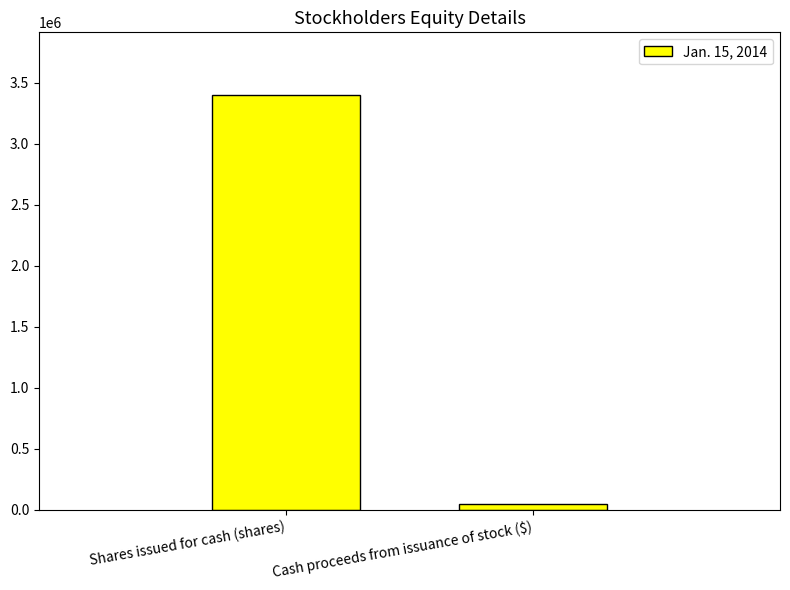

What is the change in value from Shares issued for cash (shares) to Cash proceeds from issuance of stock ($)?

-3351360